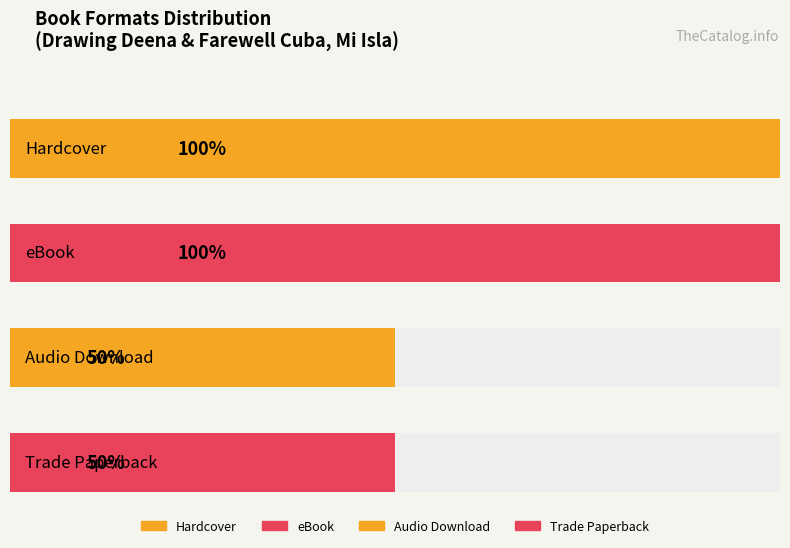

The value of Audio Download / Trade Paperback at Drawing Deena is 291585699. True or false?

False